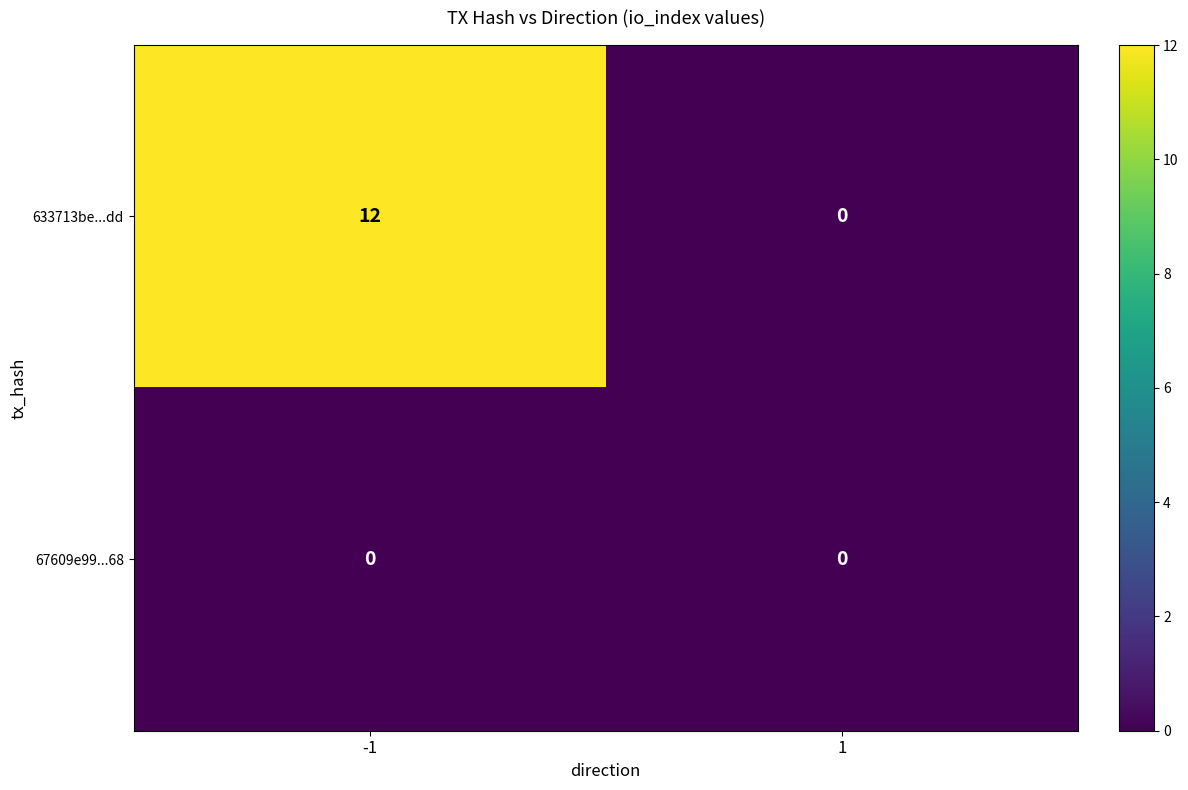

Is it true that 67609e99...68 equals 0 at -1?

True